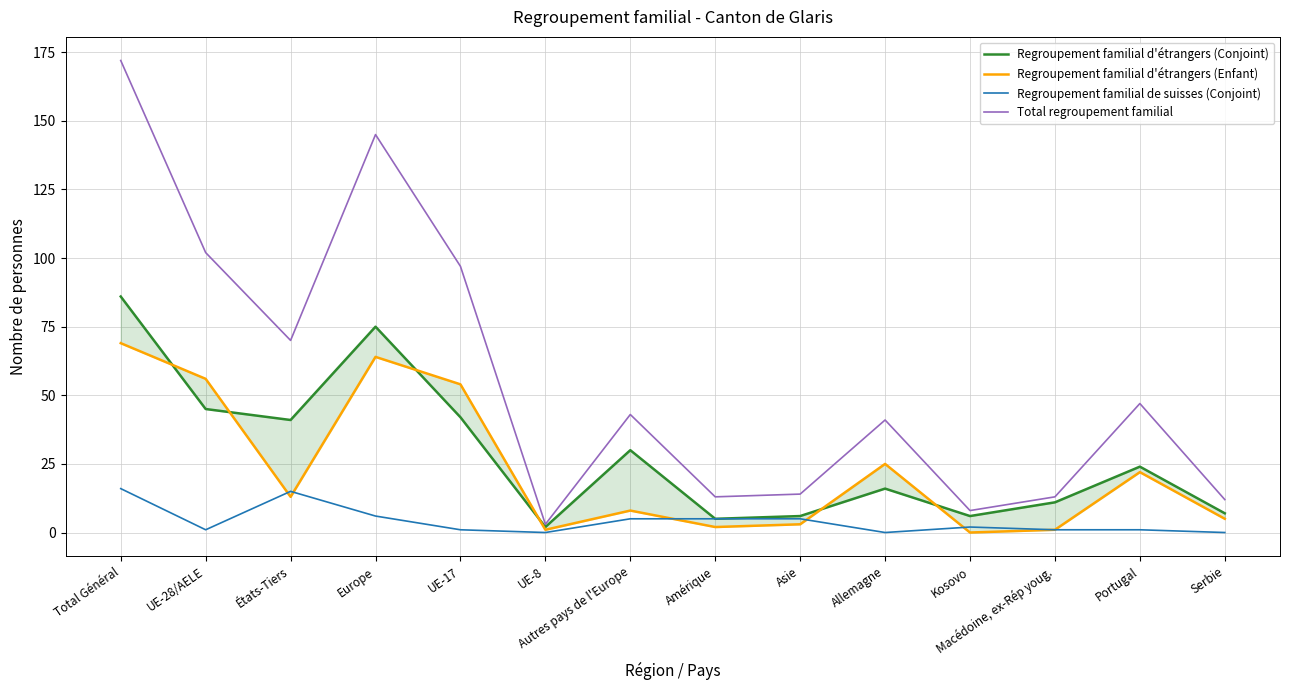

After their last crossing, which series has the higher values: Regroupement familial d'étrangers (Enfant) or Regroupement familial d'étrangers (Conjoint)?

Regroupement familial d'étrangers (Conjoint)